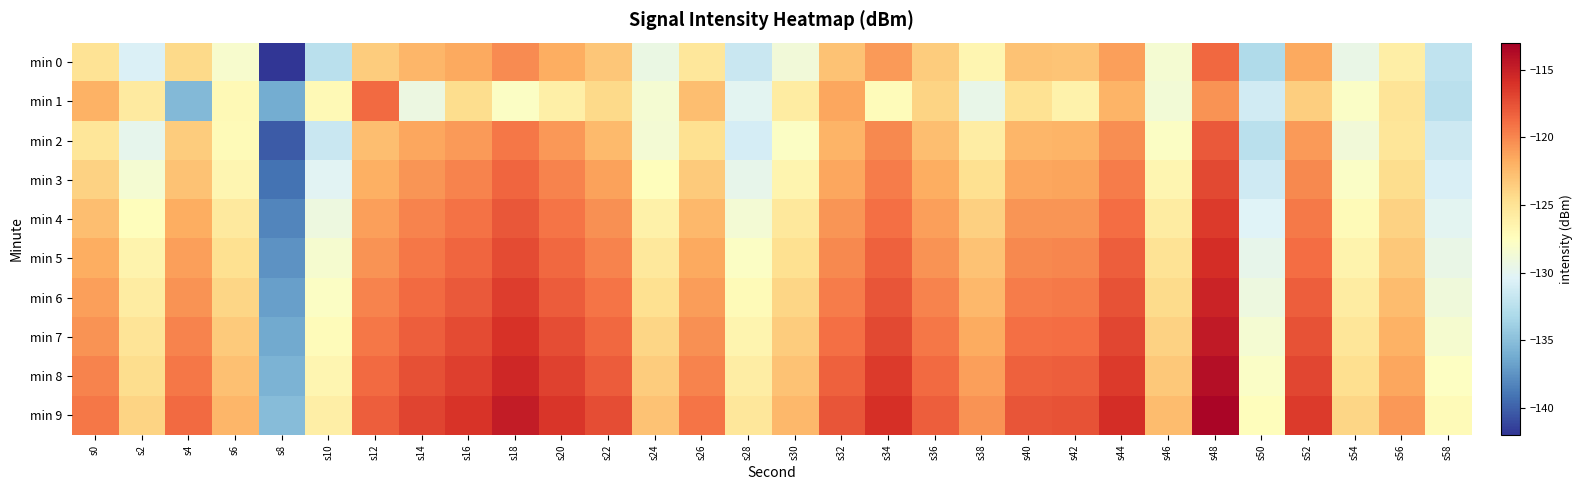

How many distinct data groups are displayed?

10